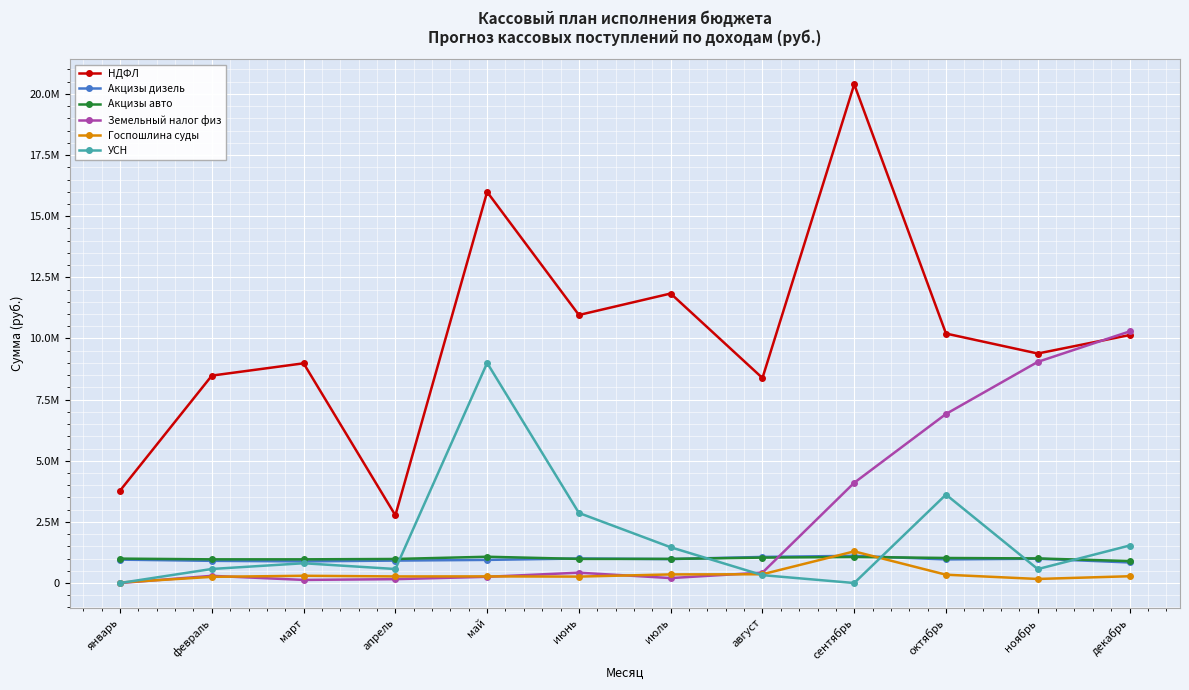

What is the label of the 11th point from the left?

ноябрь